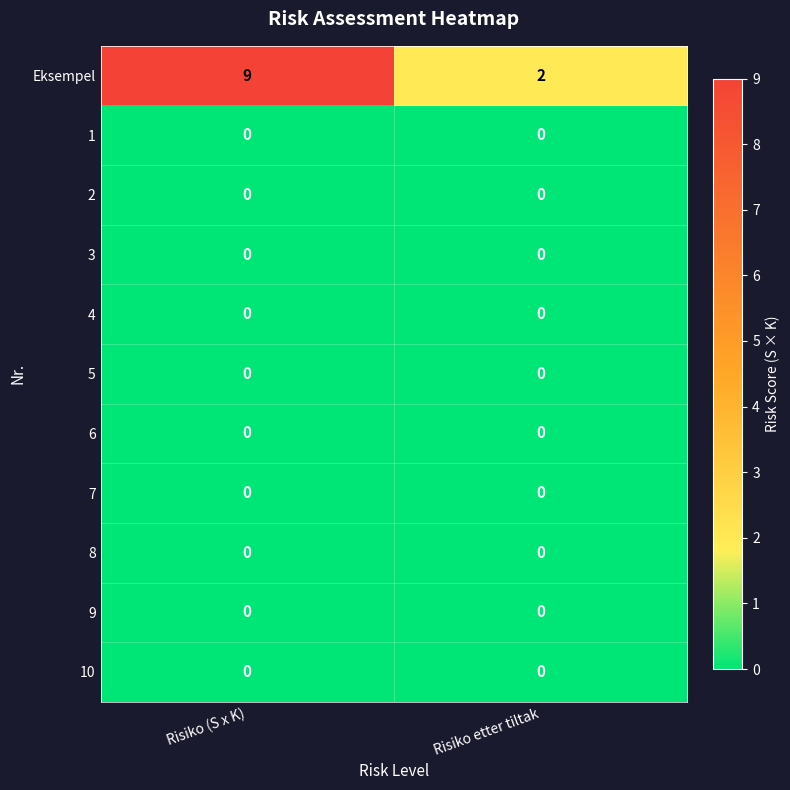

Reading right to left, transcribe all the data shown in this chart.

Eksempel: 2	9
1: 0	0
2: 0	0
3: 0	0
4: 0	0
5: 0	0
6: 0	0
7: 0	0
8: 0	0
9: 0	0
10: 0	0